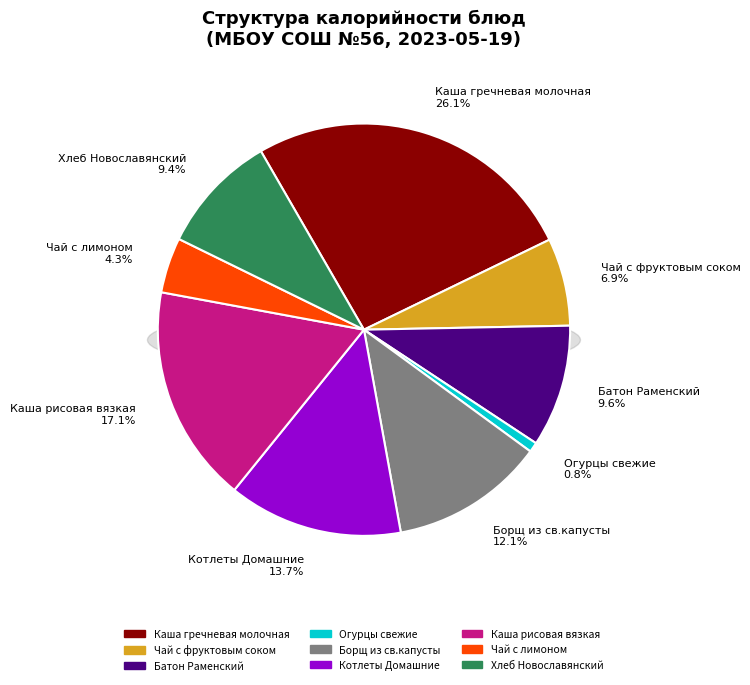

To the nearest percent, what is the average slice percentage?

11%